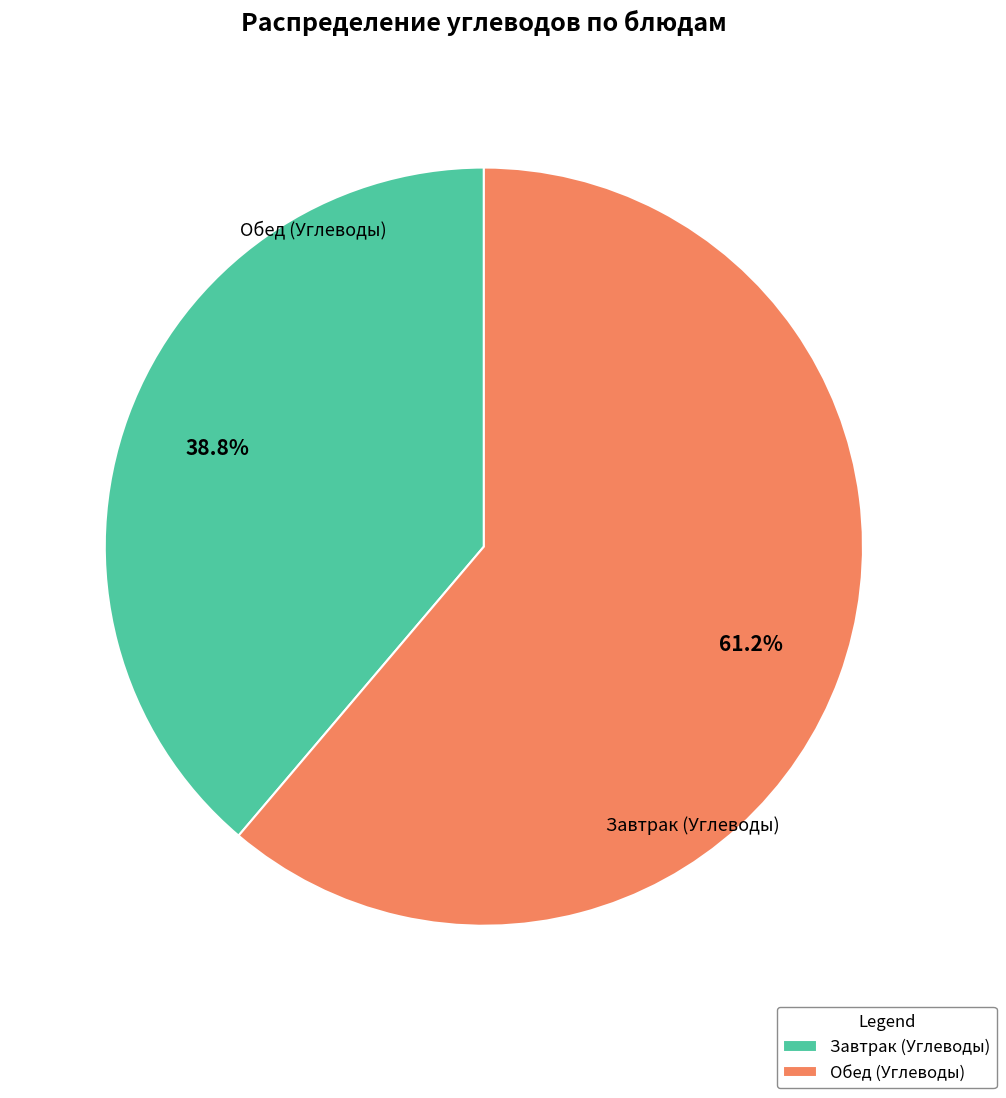

Is there a majority slice in this chart?

Yes